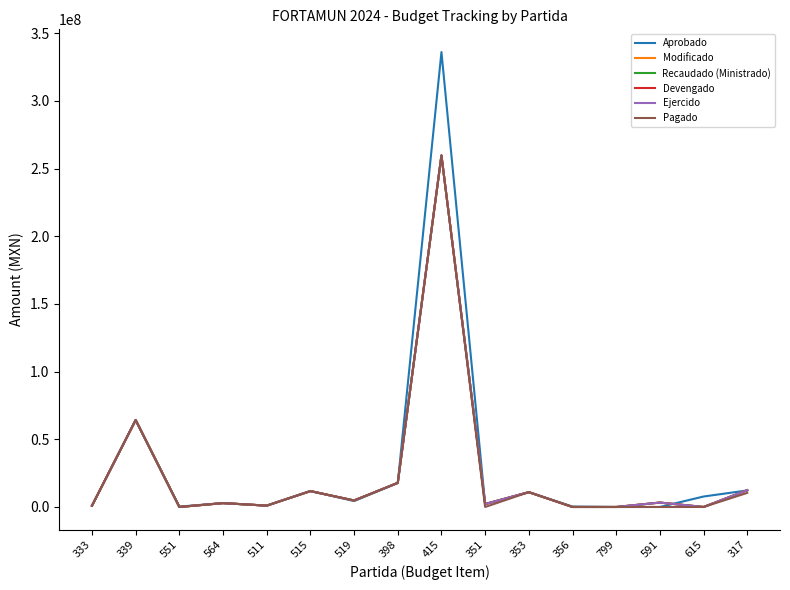

Rank the series by their maximum value, from highest to lowest.

Aprobado, Modificado, Recaudado (Ministrado), Devengado, Ejercido, Pagado